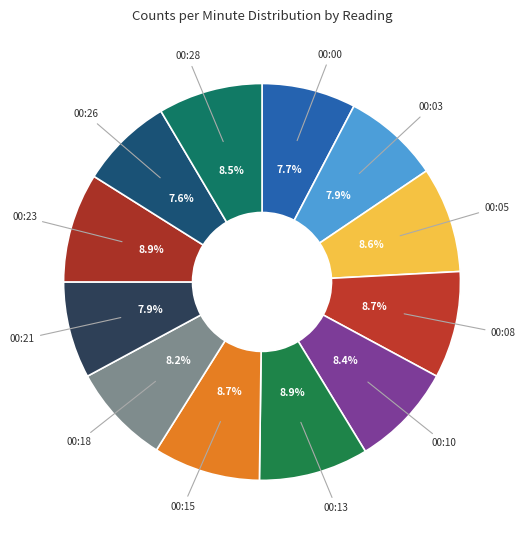

To the nearest percent, what is the difference between the largest and smallest slice percentages?

1%